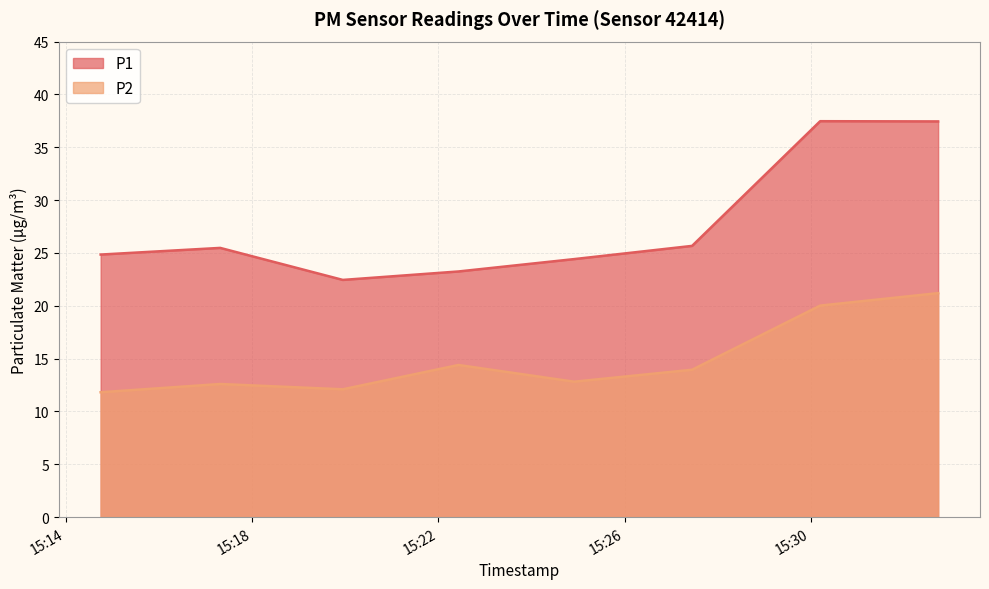

What is the average value of the P2 series?

14.9